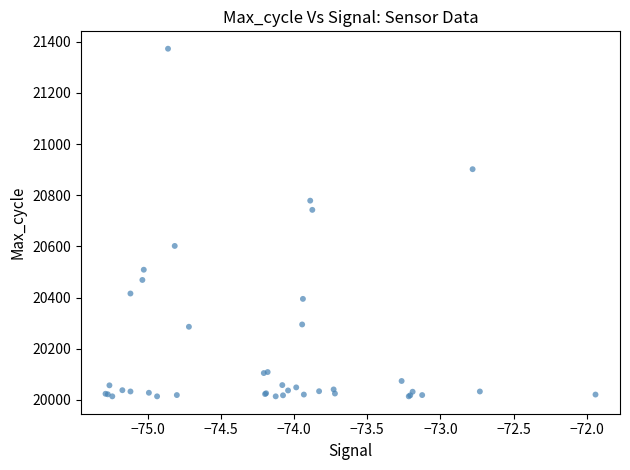

What Y value in the scatter plot is closest to 20693?

20743